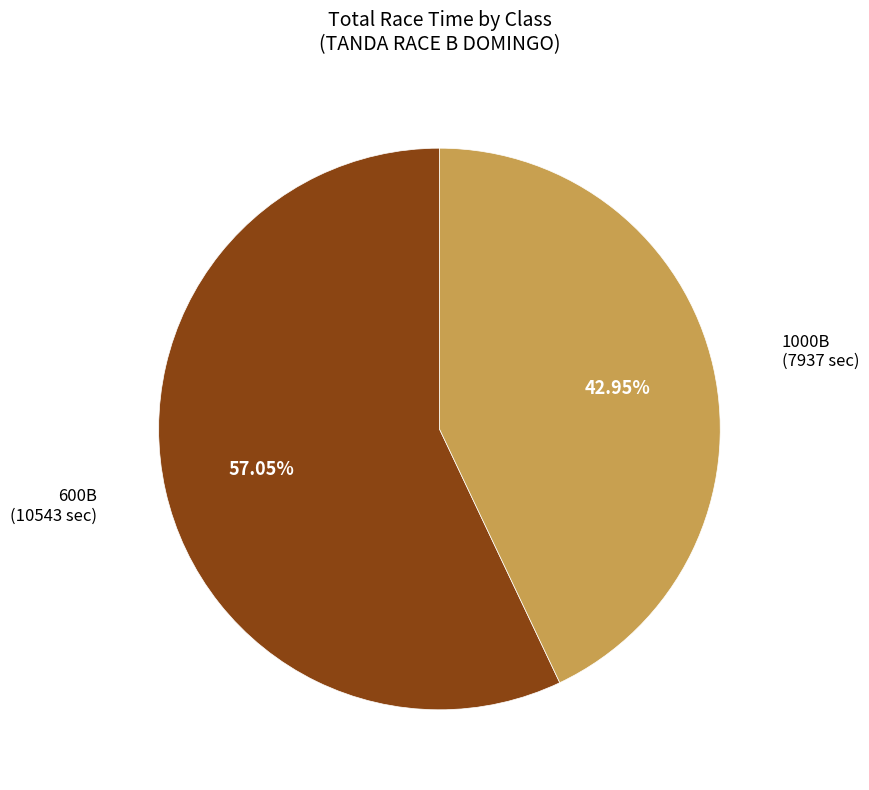

How many slices are in this pie chart?

2